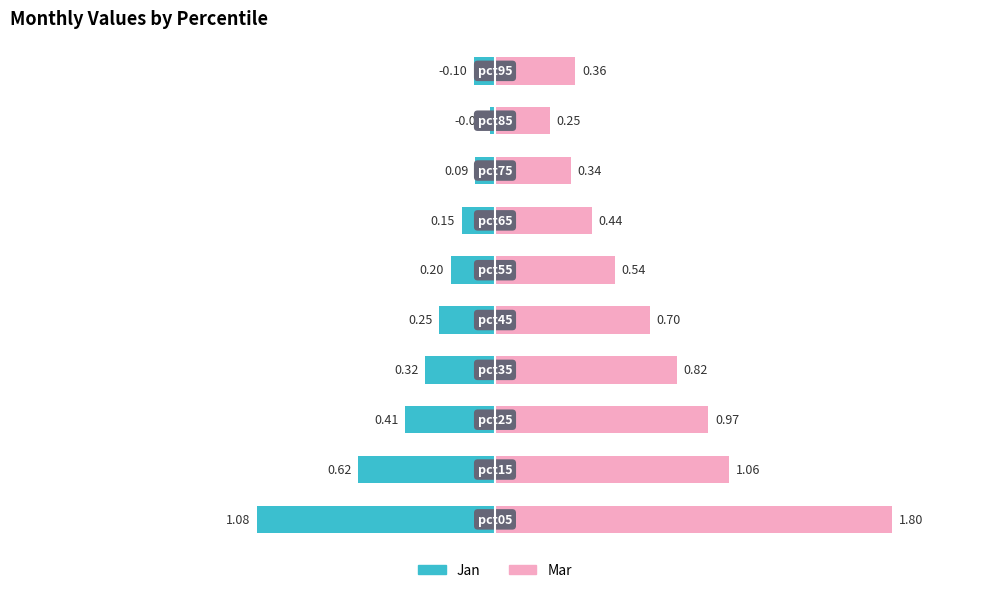

How many data points does each series have?

10